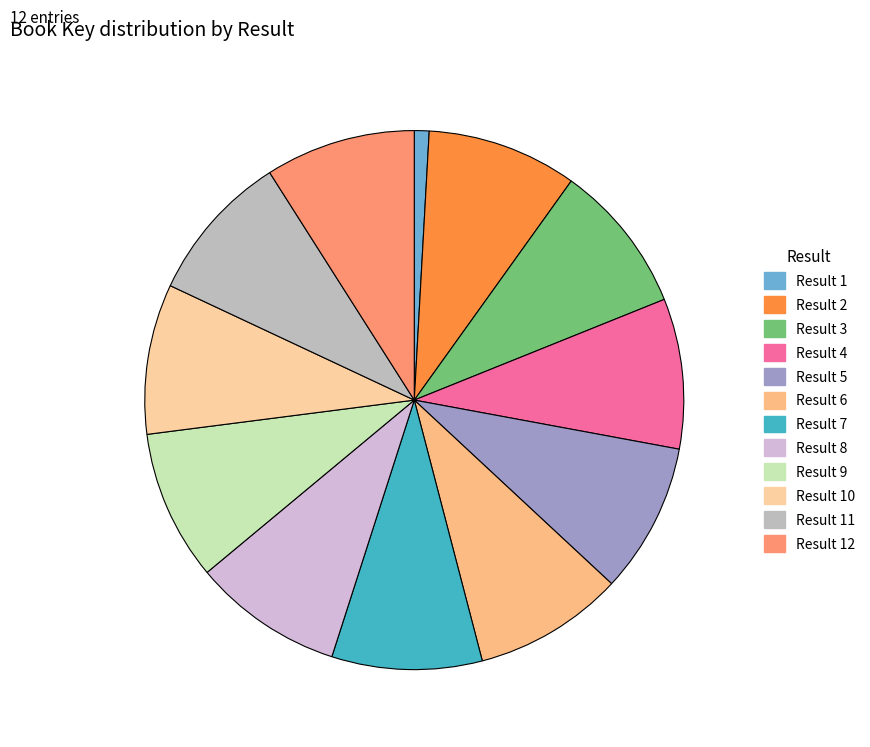

Rank the categories by value from highest to lowest.

2, 6, 5, 7, 3, 4, 8, 11, 12, 9, 10, 1